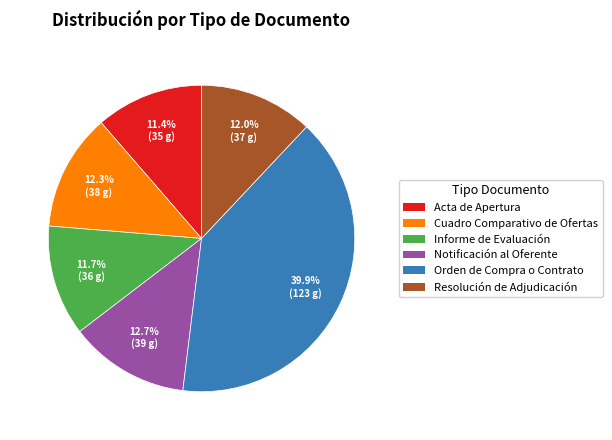

Count the number of slices in the pie.

6